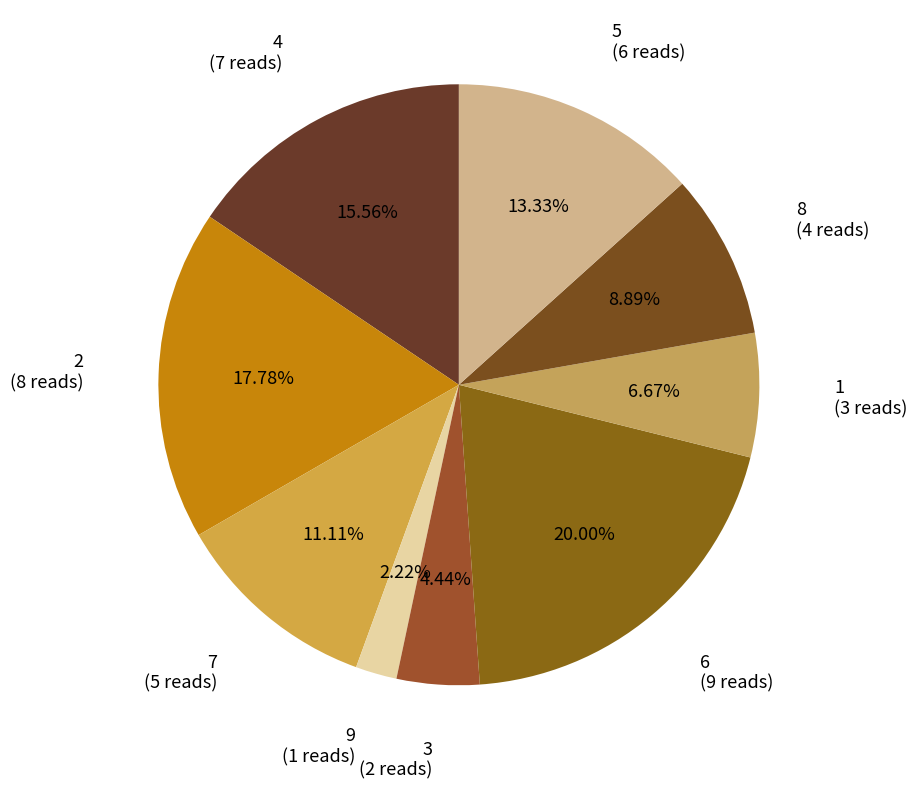

Count the number of slices in the pie.

9